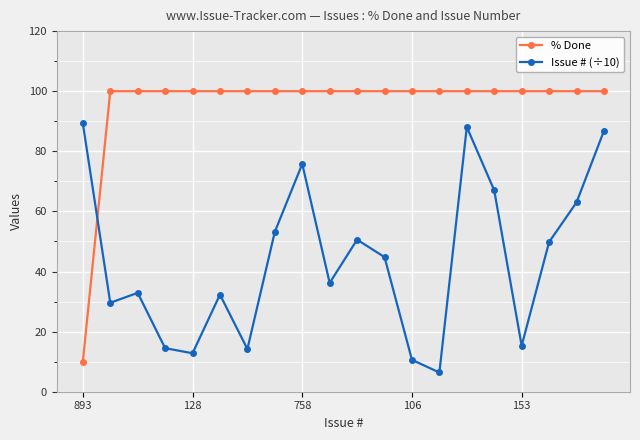

What is the average value of the % Done series?

95.5